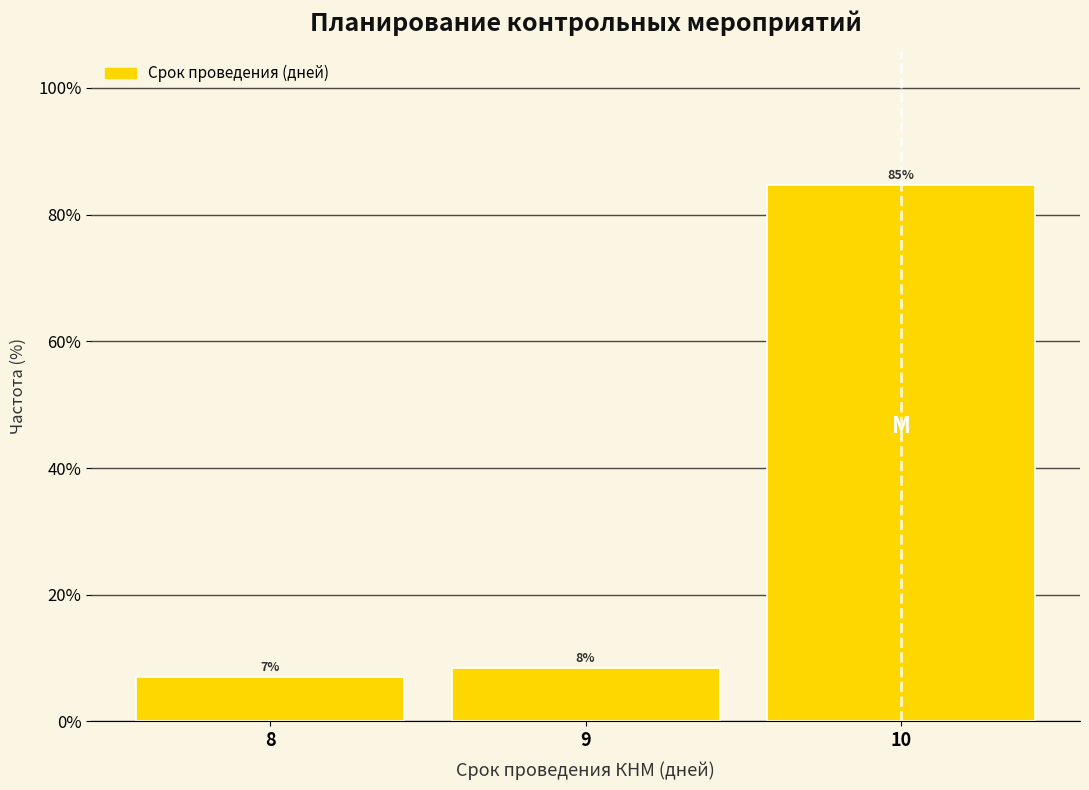

Where does the data first go above 8?

9